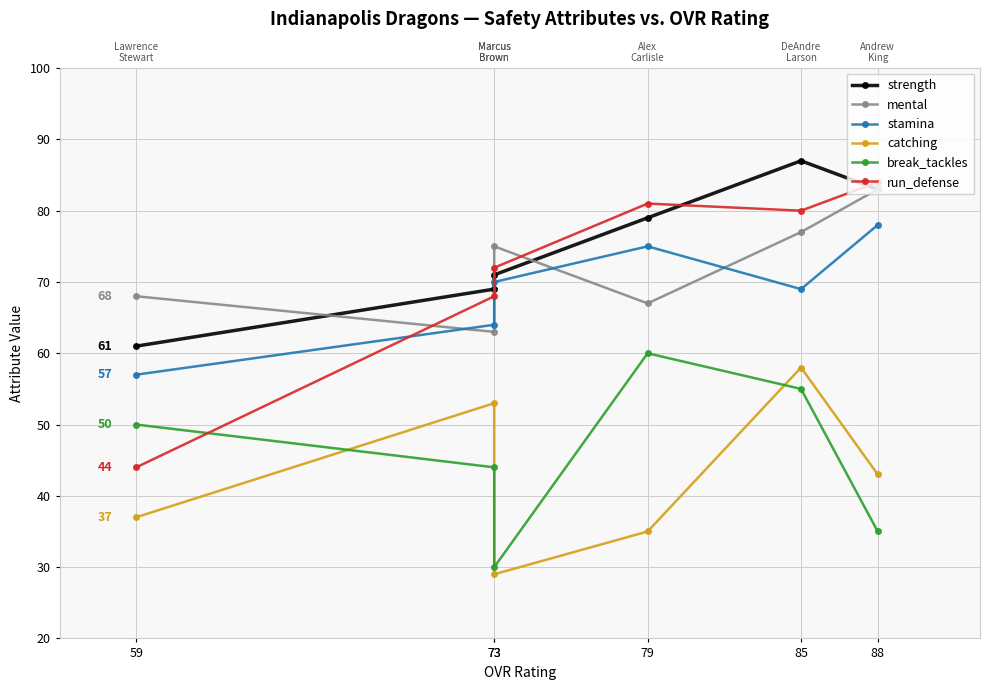

Where is strength nearest to the value 74?

73